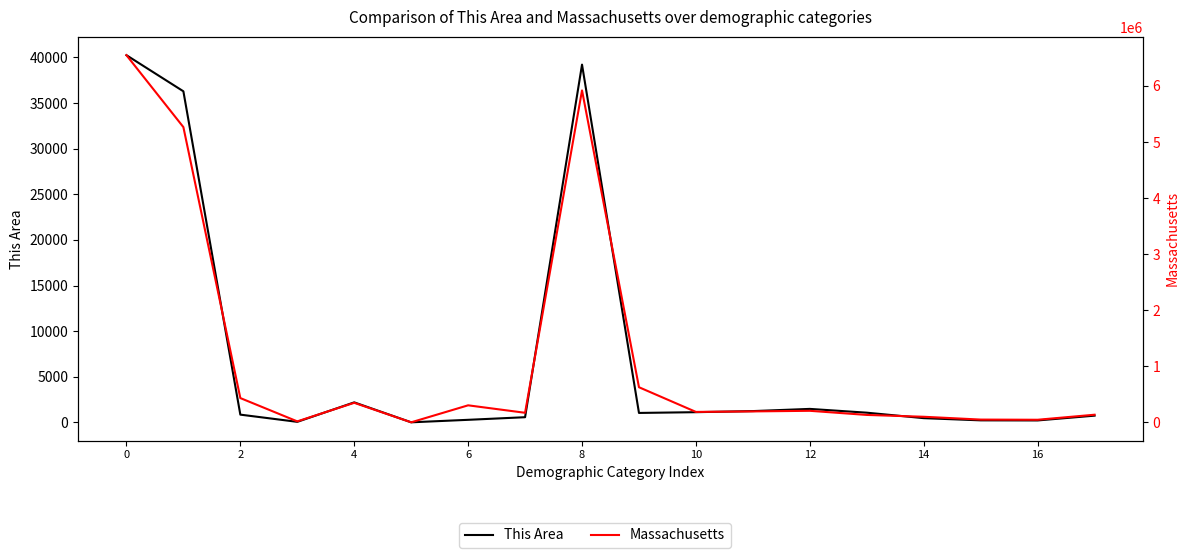

What is the average value of the Massachusetts series?

1150311